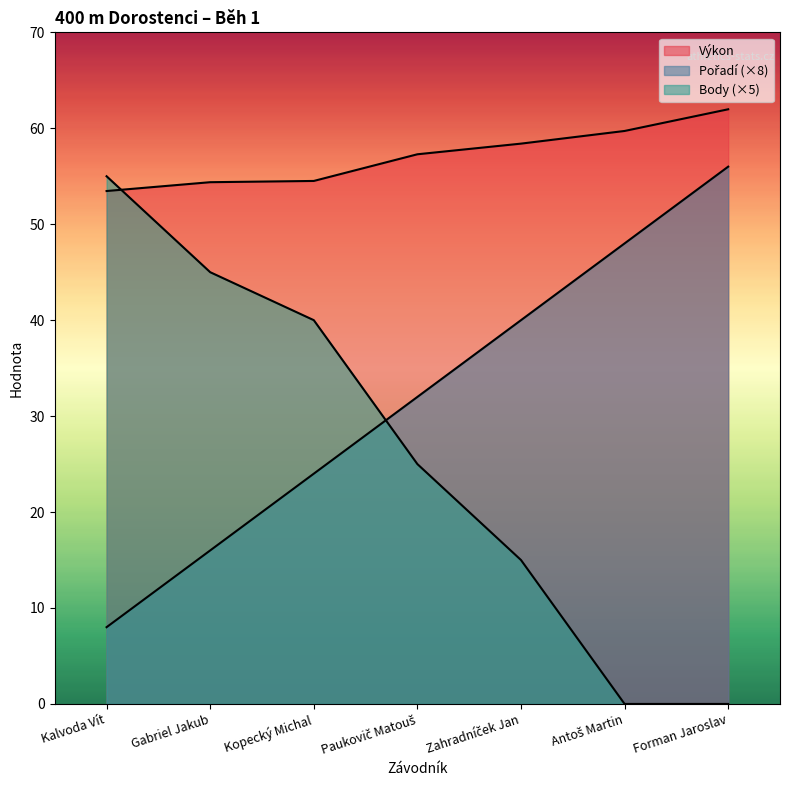

List the labels in order of Body value, largest first.

Kalvoda Vít, Gabriel Jakub, Kopecký Michal, Paukovič Matouš, Zahradníček Jan, Antoš Martin, Forman Jaroslav